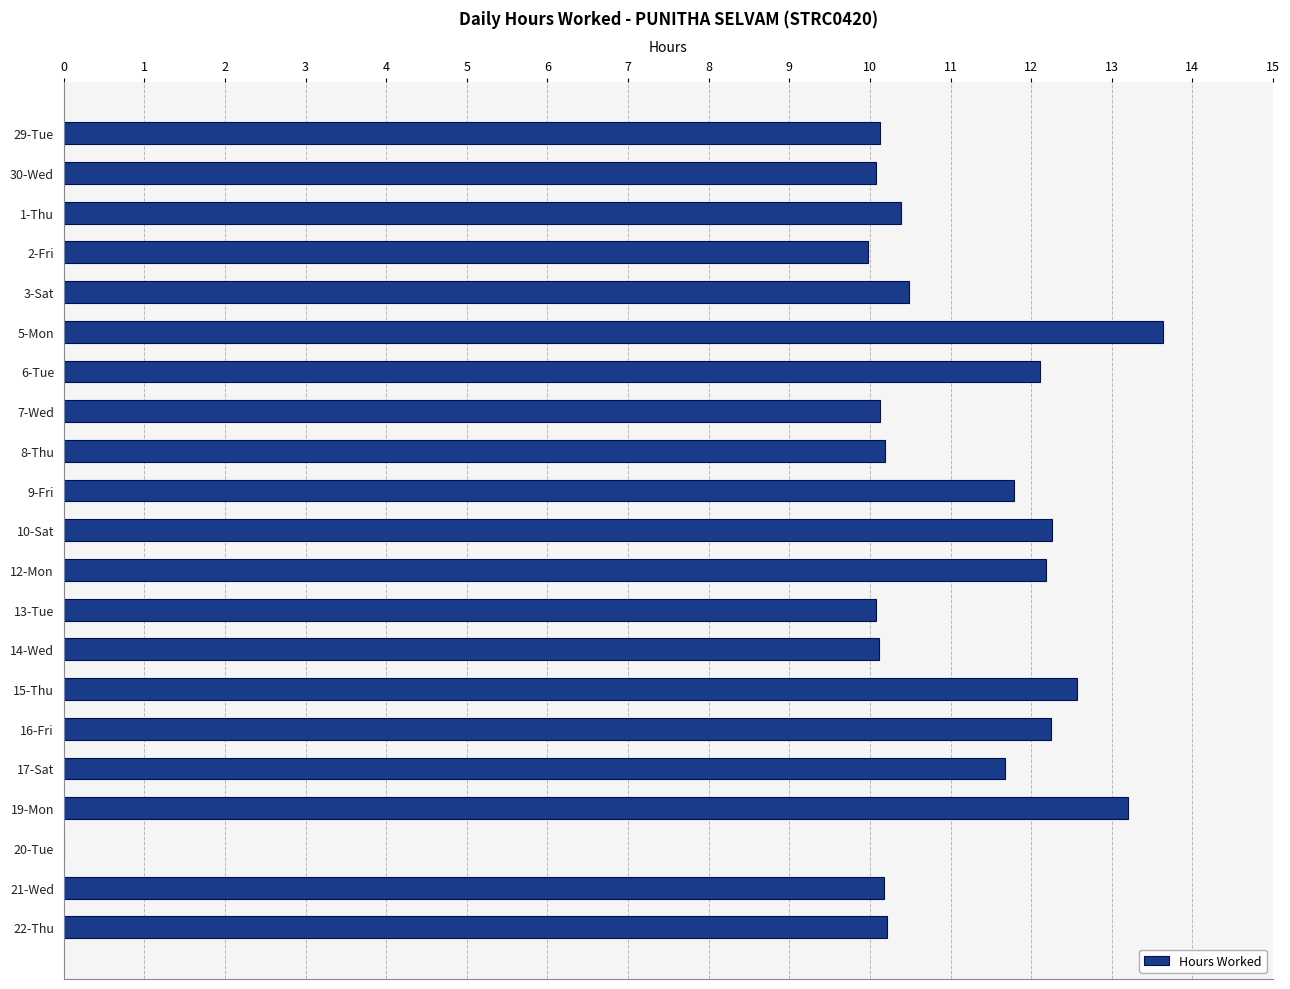

How many data points does each series have?

21